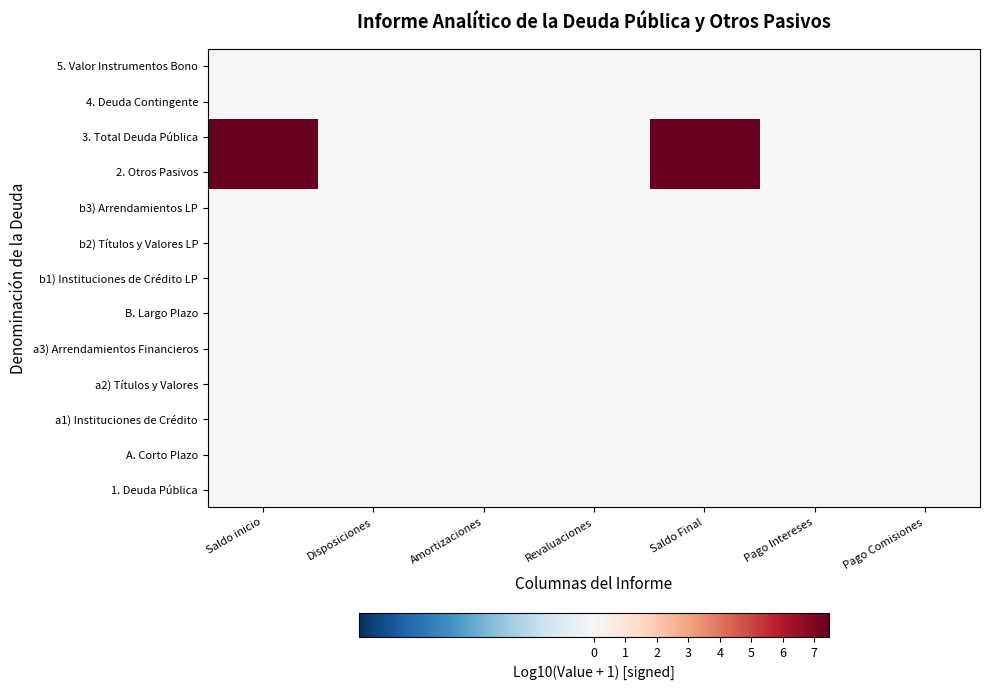

Which category has the lowest value across all series?

Saldo inicio